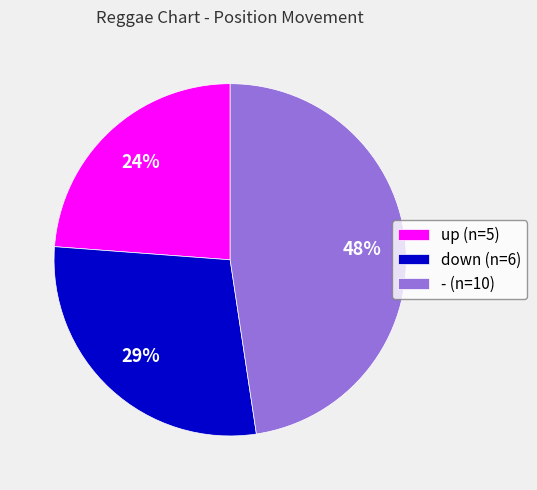

Is it true that - is 34% of the pie?

False